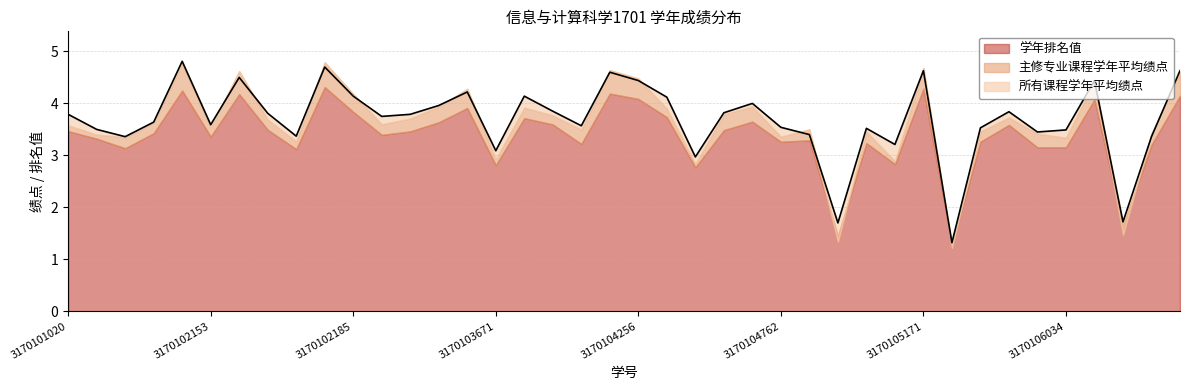

At which category does the chart reach its minimum across all series?

3170105276